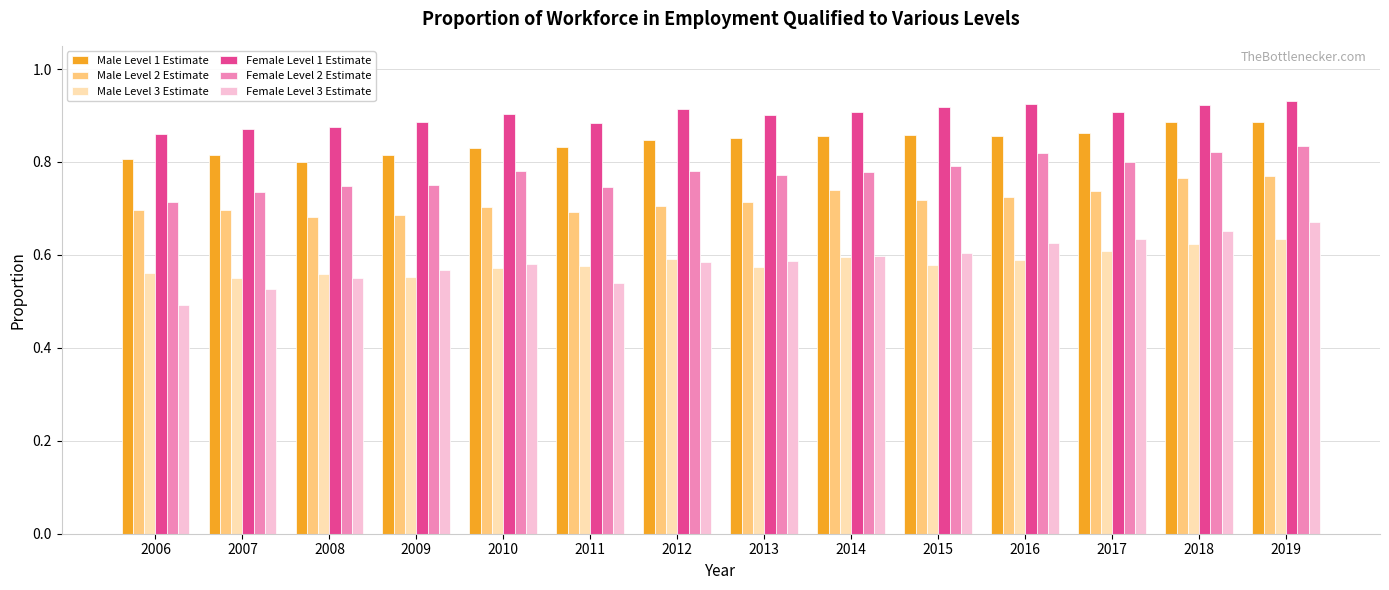

Is the value of Female Level 1 Estimate at 2016 greater than the value of Male Level 2 Estimate at 2019?

Yes